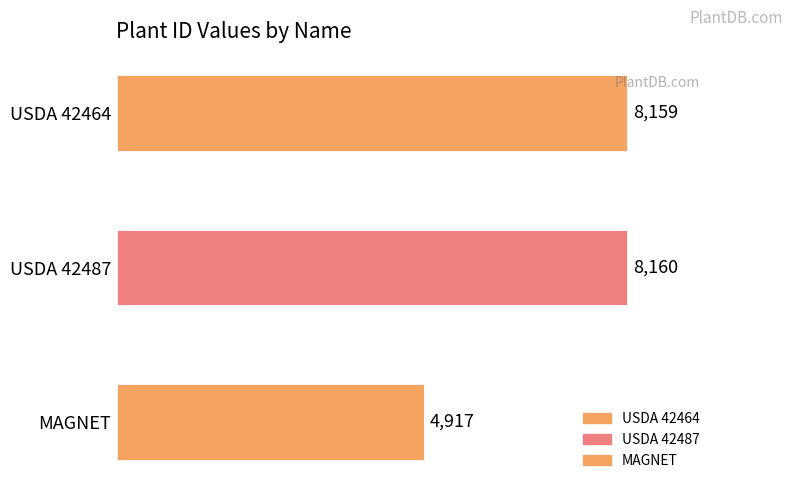

Reading left to right, transcribe all the data shown in this chart.

8159	8160	4917